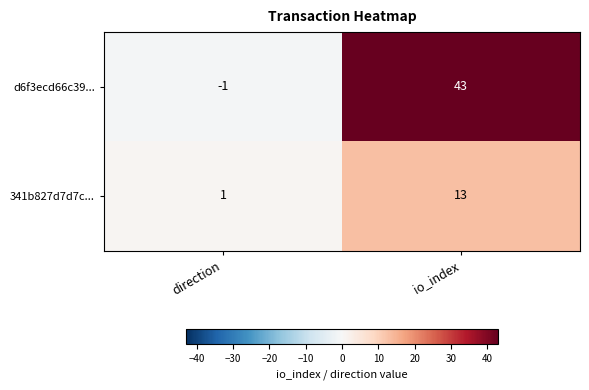

What is the average value of the d6f3ecd66c39... series?

21